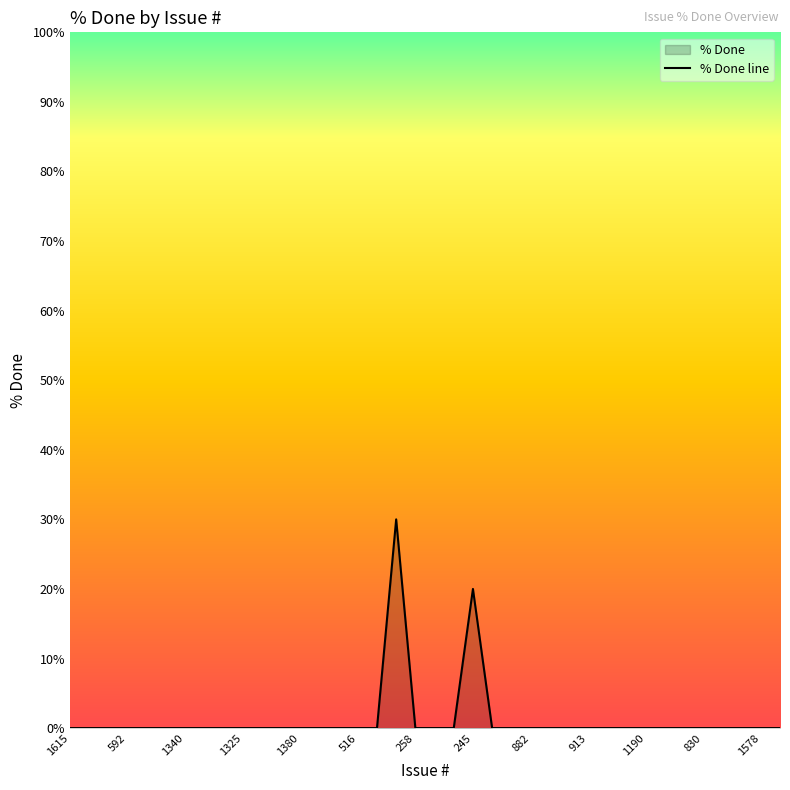

What is the label of the 29th point from the left?

637